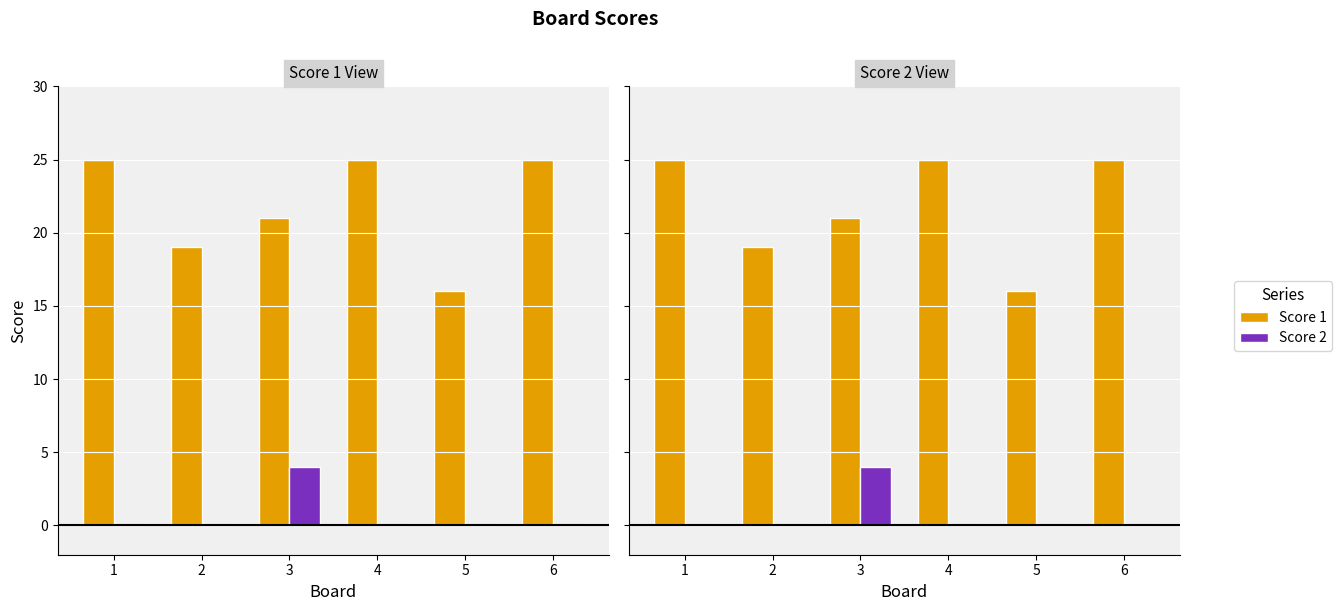

At which label does Score 1 reach its minimum?

5